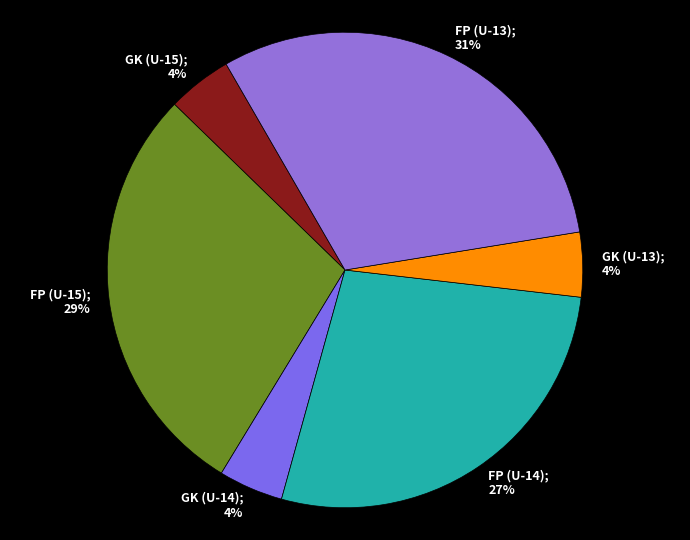

What is the largest slice in the pie chart?

FP (U-13); 31%